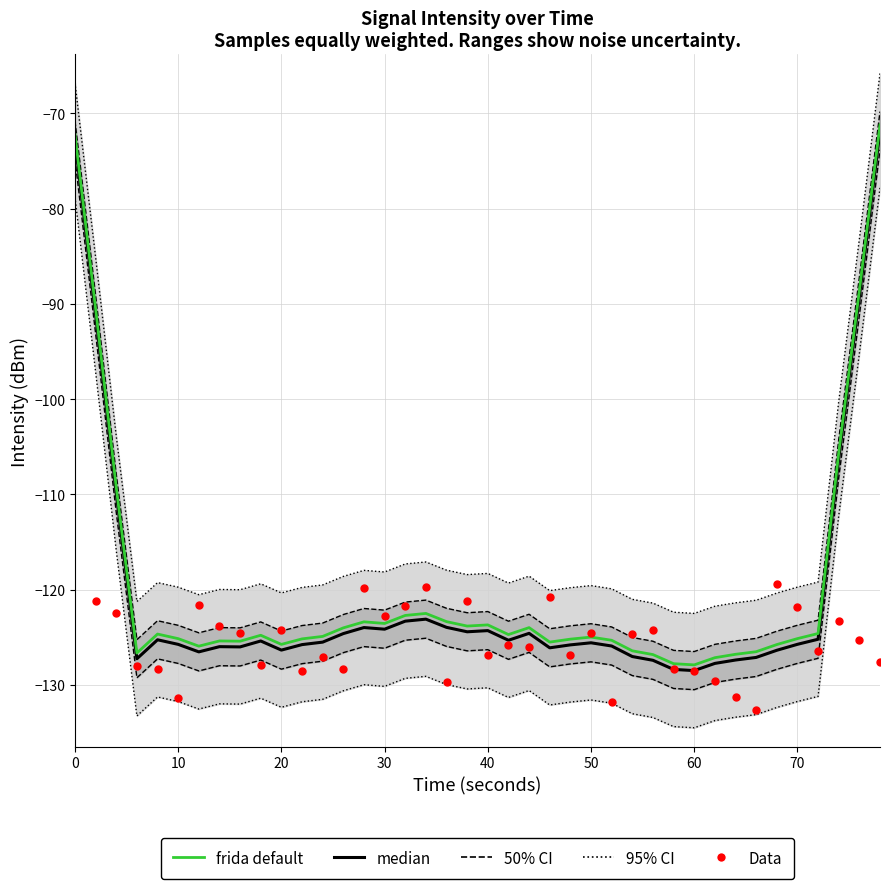

Which series has the largest Y range (max minus min)?

95% CI